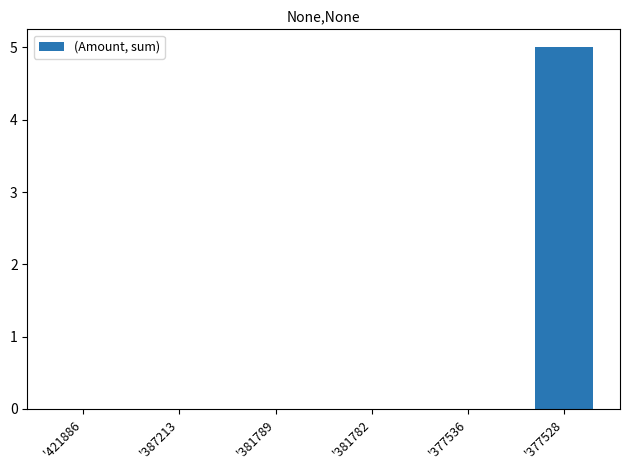

Reading left to right, transcribe all the data shown in this chart.

0	0	0	0	0	5